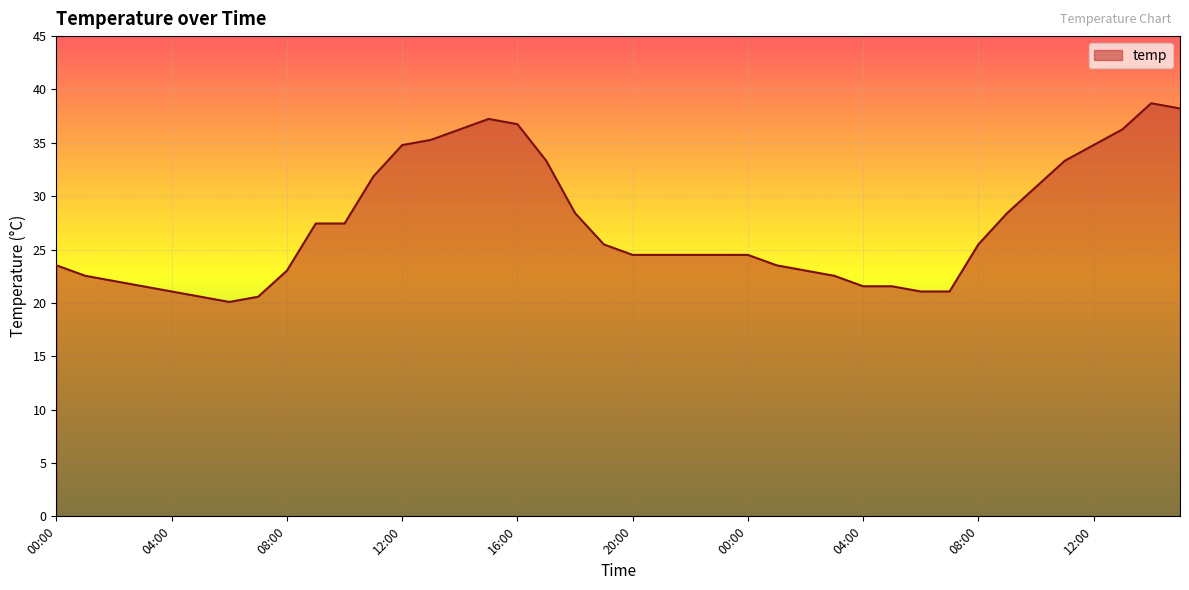

What is the greatest value displayed?

38.7